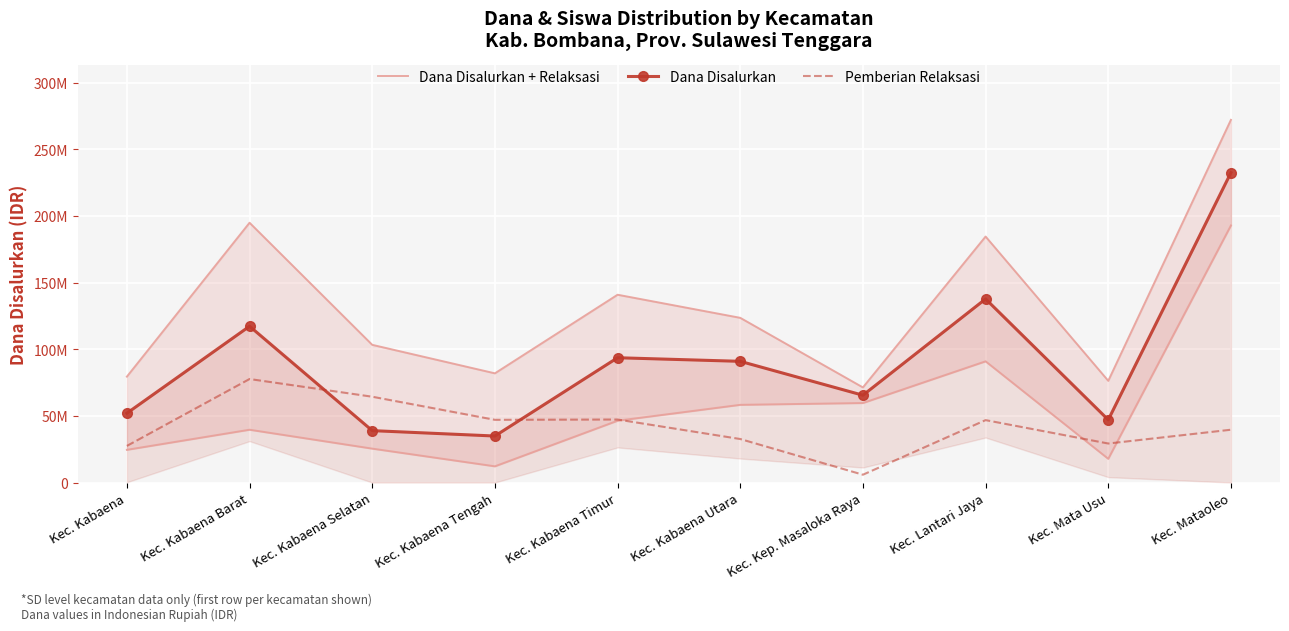

Is it true that Dana Disalurkan equals 45526314 at Kec. Kabaena Barat?

False